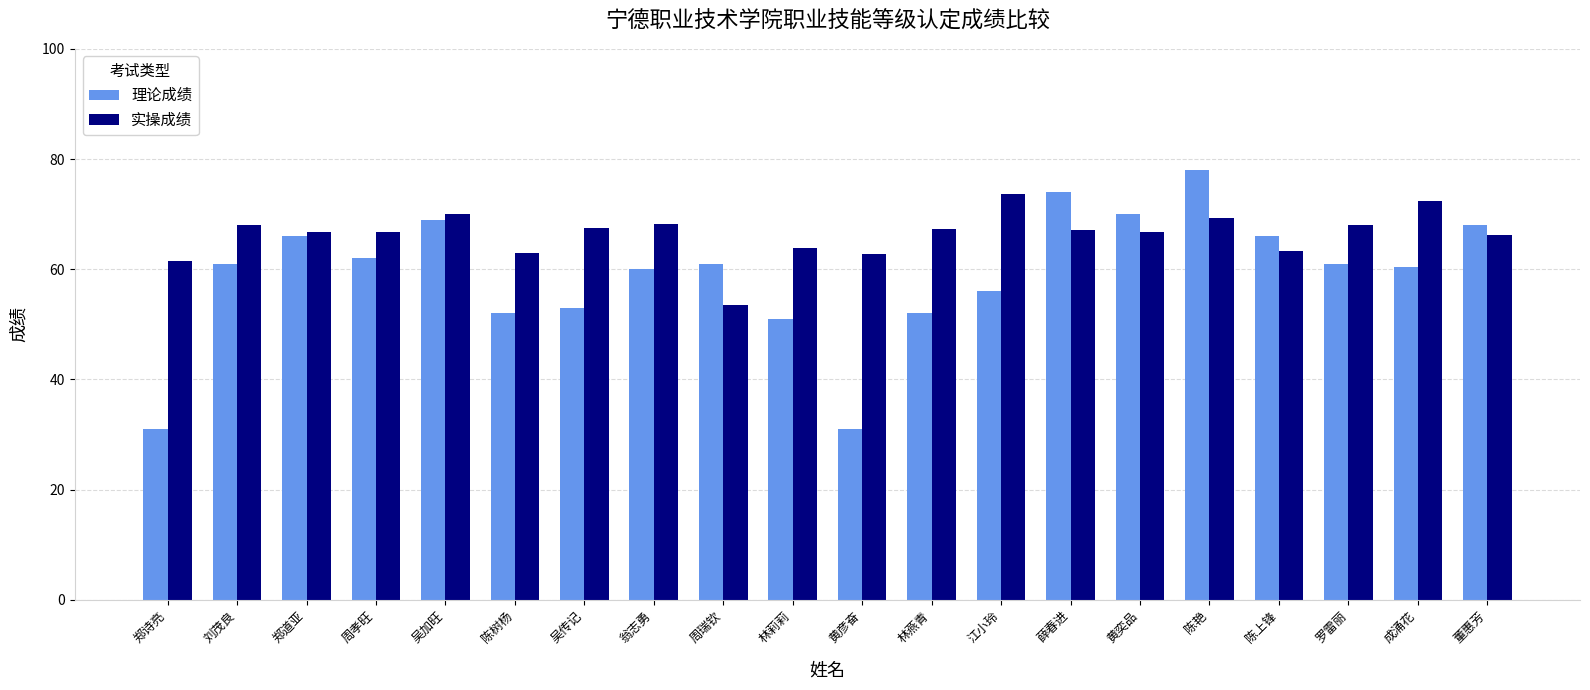

At which category is the sum across all series the highest?

陈艳